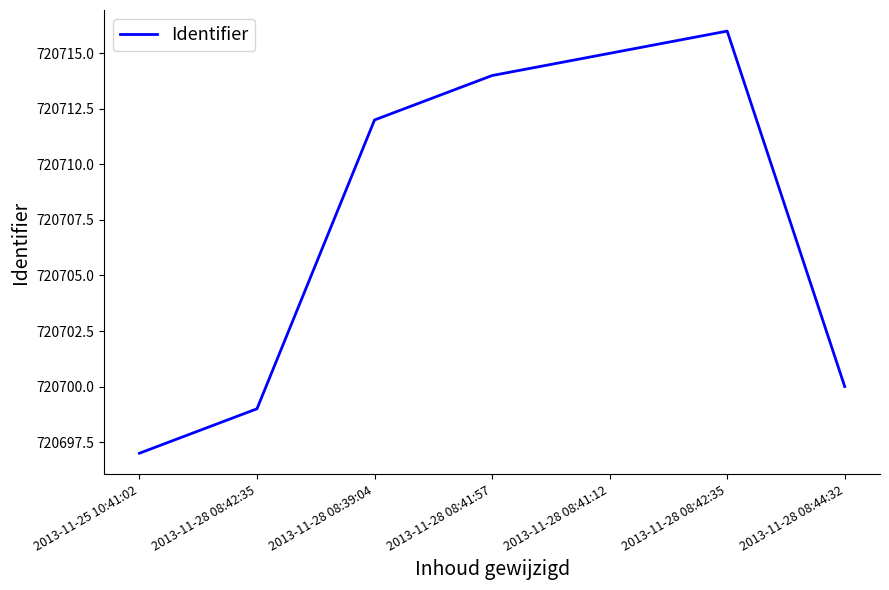

The value at 2013-11-28 08:39:04 is 1220545. True or false?

False